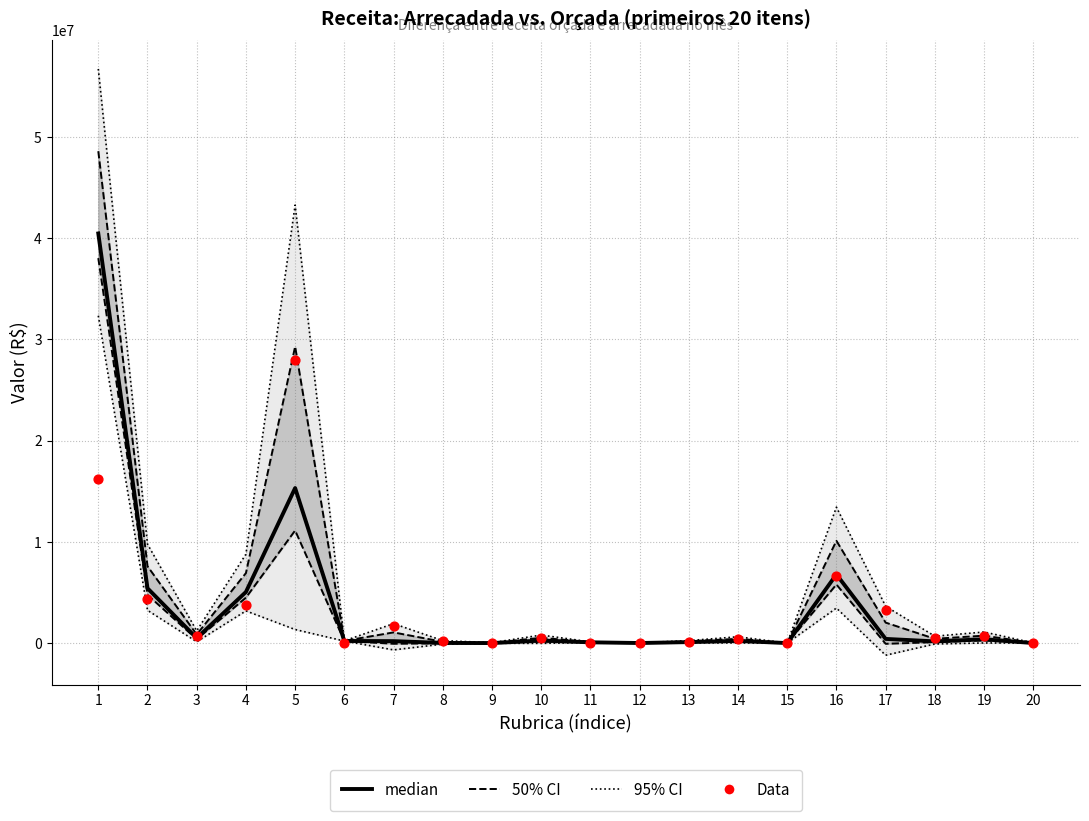

At how many categories does at least one series exceed 29817581?

2